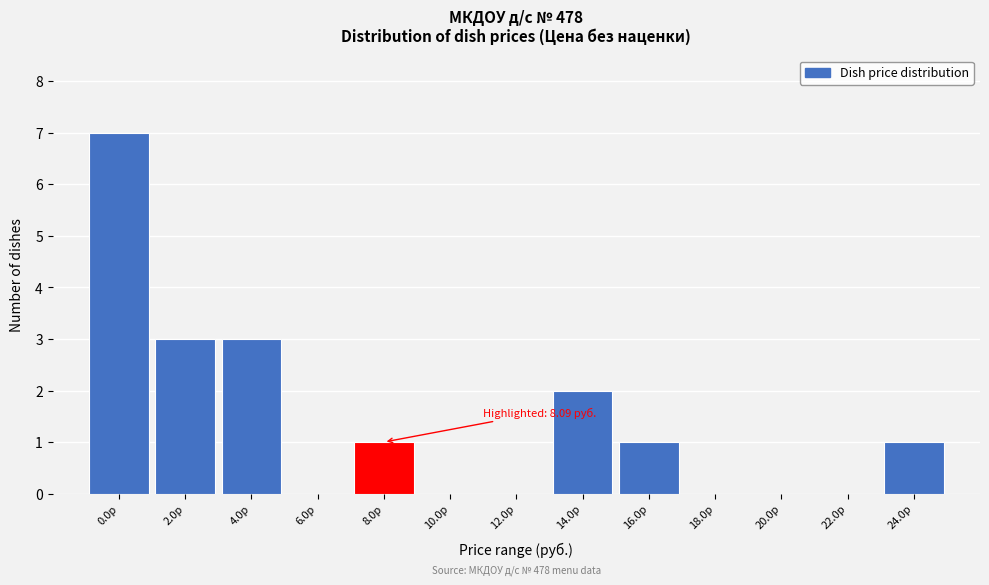

Reading left to right, extract all data points from this chart.

0.0р=7	2.0р=3	4.0р=3	6.0р=0	8.0р=1	10.0р=0	12.0р=0	14.0р=2	16.0р=1	18.0р=0	20.0р=0	22.0р=0	24.0р=1